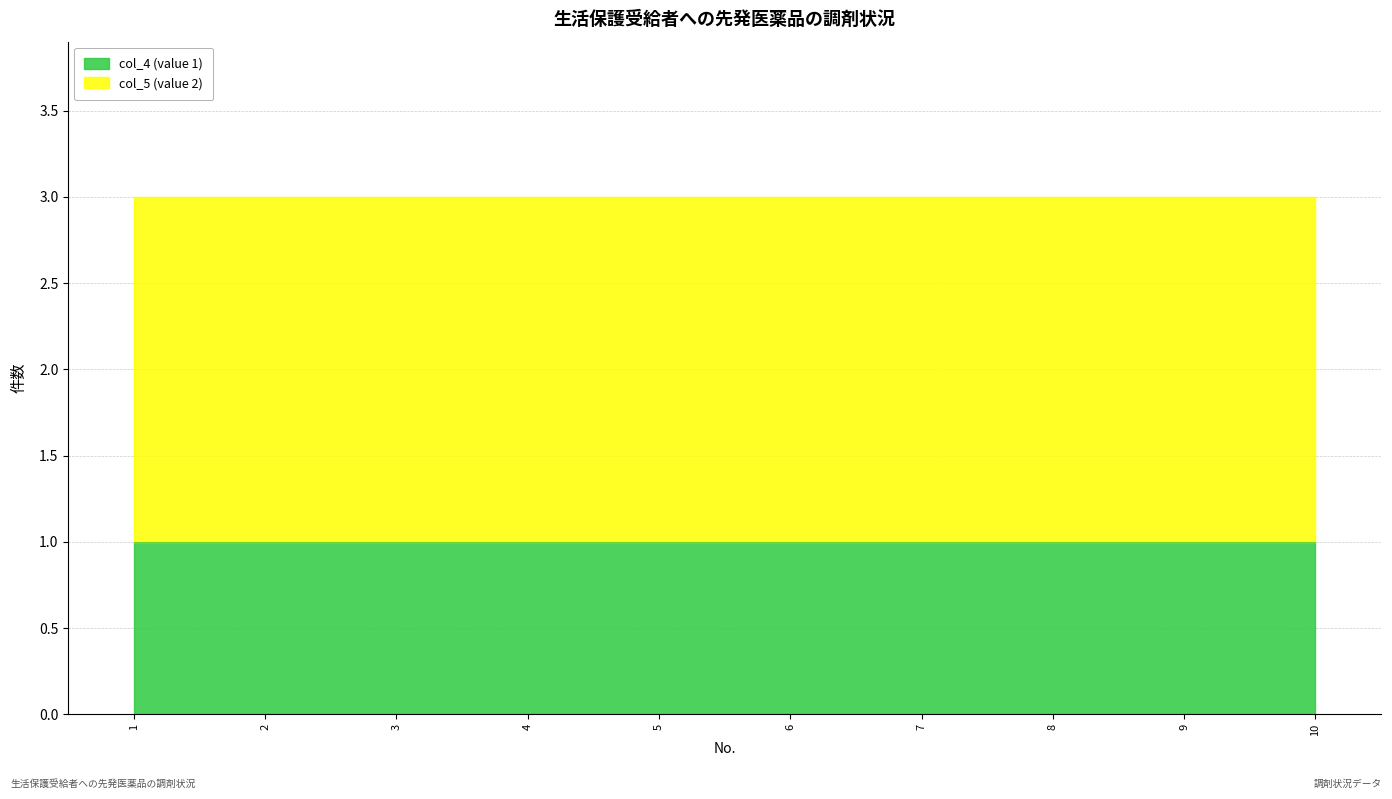

Is it true that col_5 (value 2) equals 3 at 6?

False